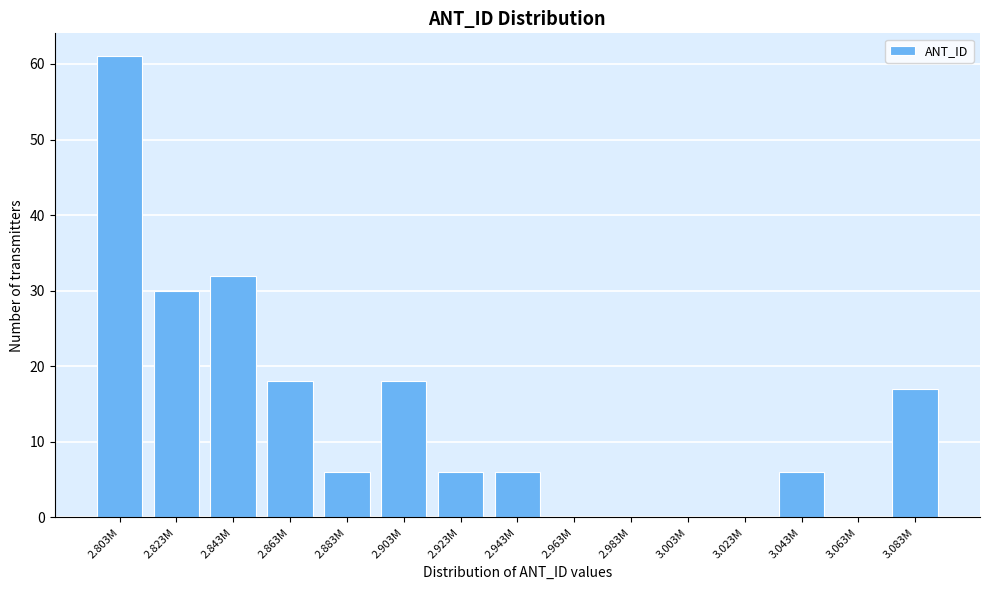

Reading left to right, list all the values displayed in this chart.

2.803M=61	2.823M=30	2.843M=32	2.863M=18	2.883M=6	2.903M=18	2.923M=6	2.943M=6	2.963M=0	2.983M=0	3.003M=0	3.023M=0	3.043M=6	3.063M=0	3.083M=17